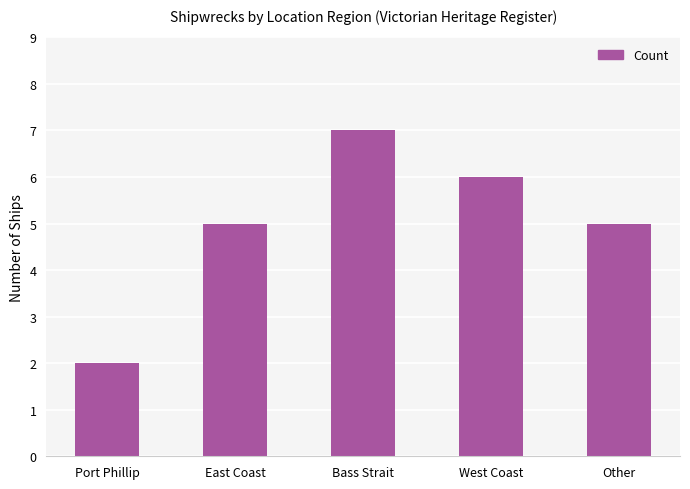

What is the label of the 2nd bar from the right?

West Coast